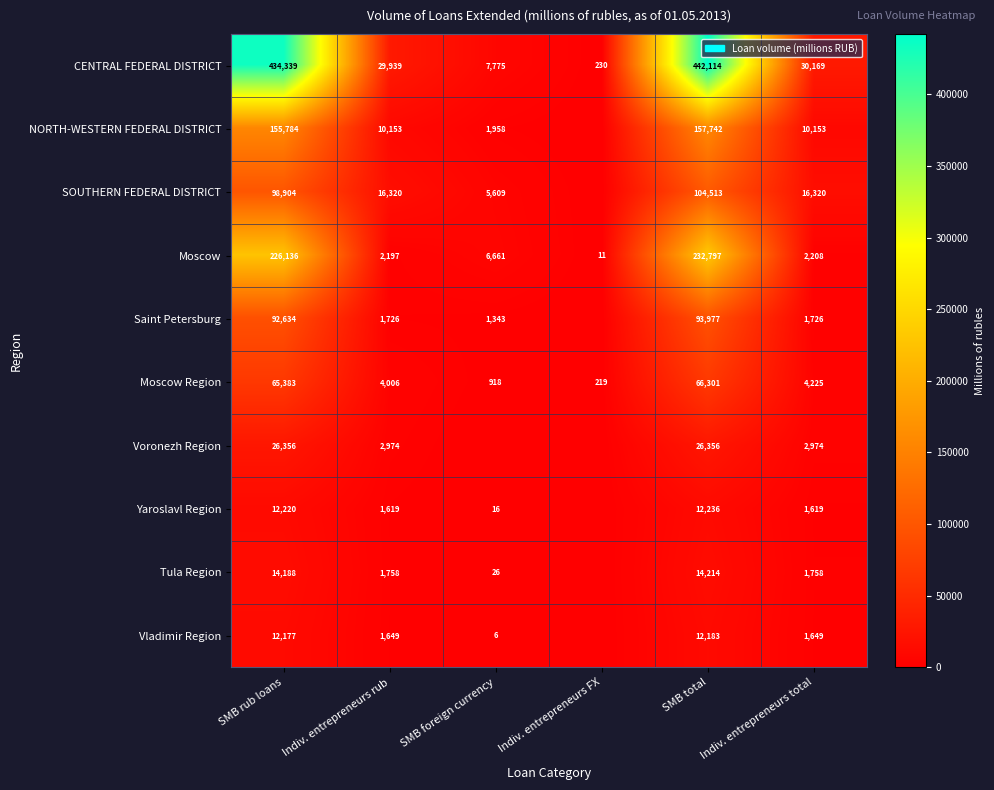

What is the difference between the Vladimir Region values at SMB rub loans and SMB foreign currency?

12171